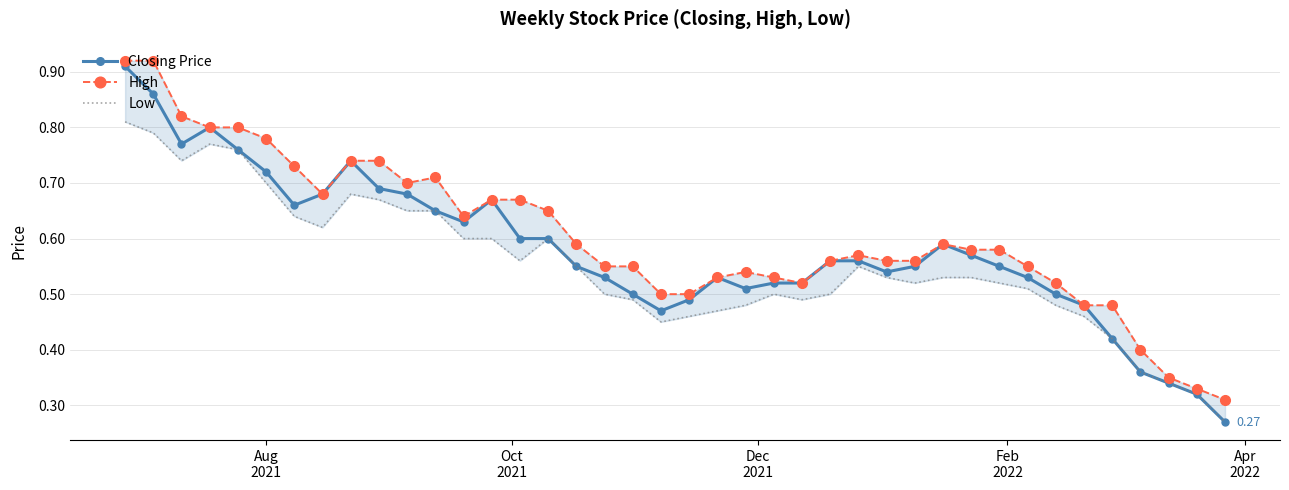

Does the chart have visible grid lines?

Yes